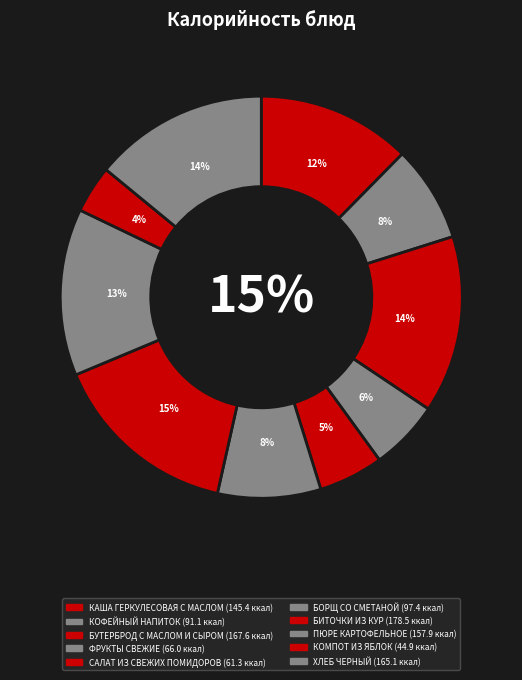

How many slices are in this pie chart?

10